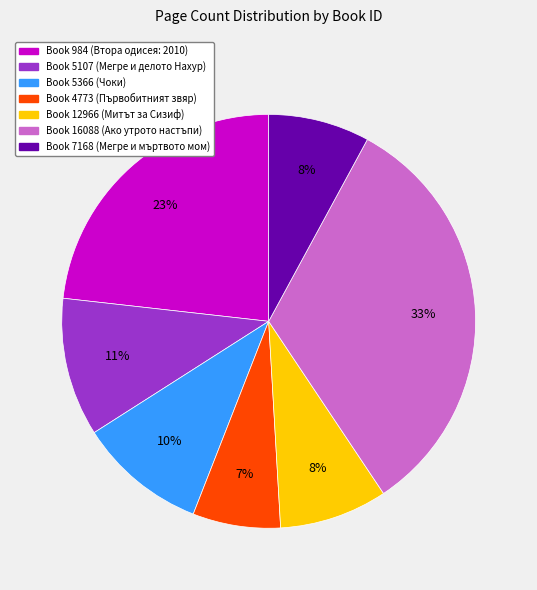

Is there any slice that represents more than half of the pie?

No